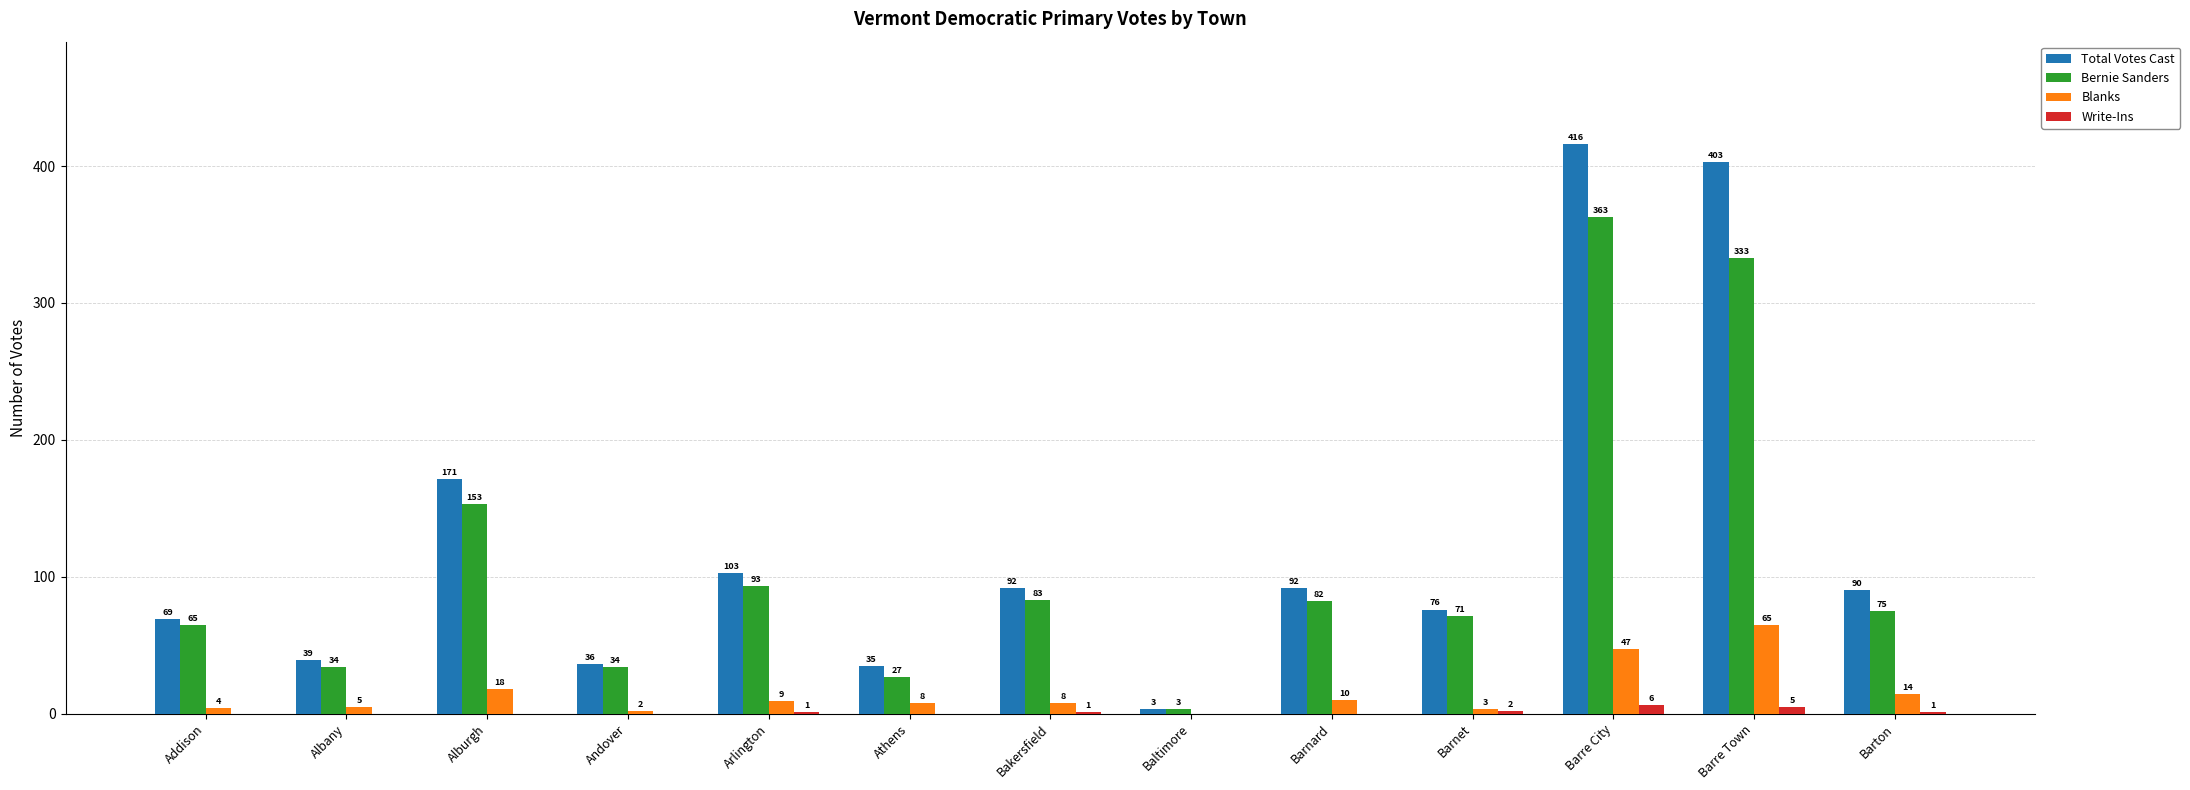

What is the total value across all series at Barre City?

832